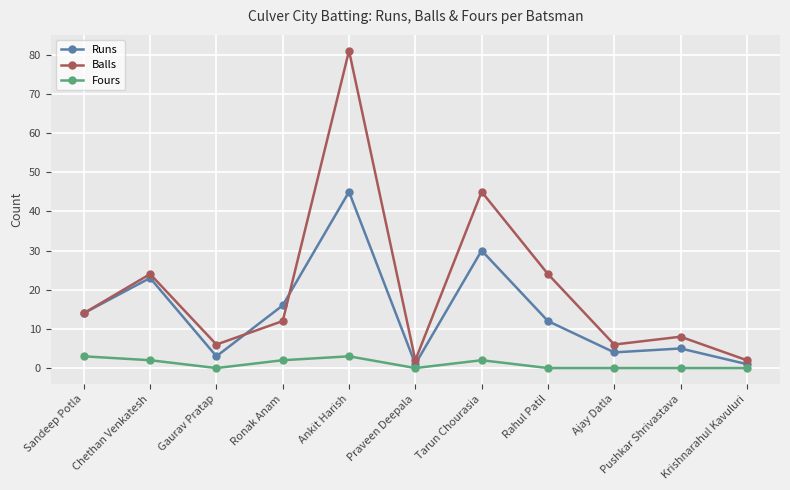

Where is the first local maximum for Runs?

Chethan Venkatesh